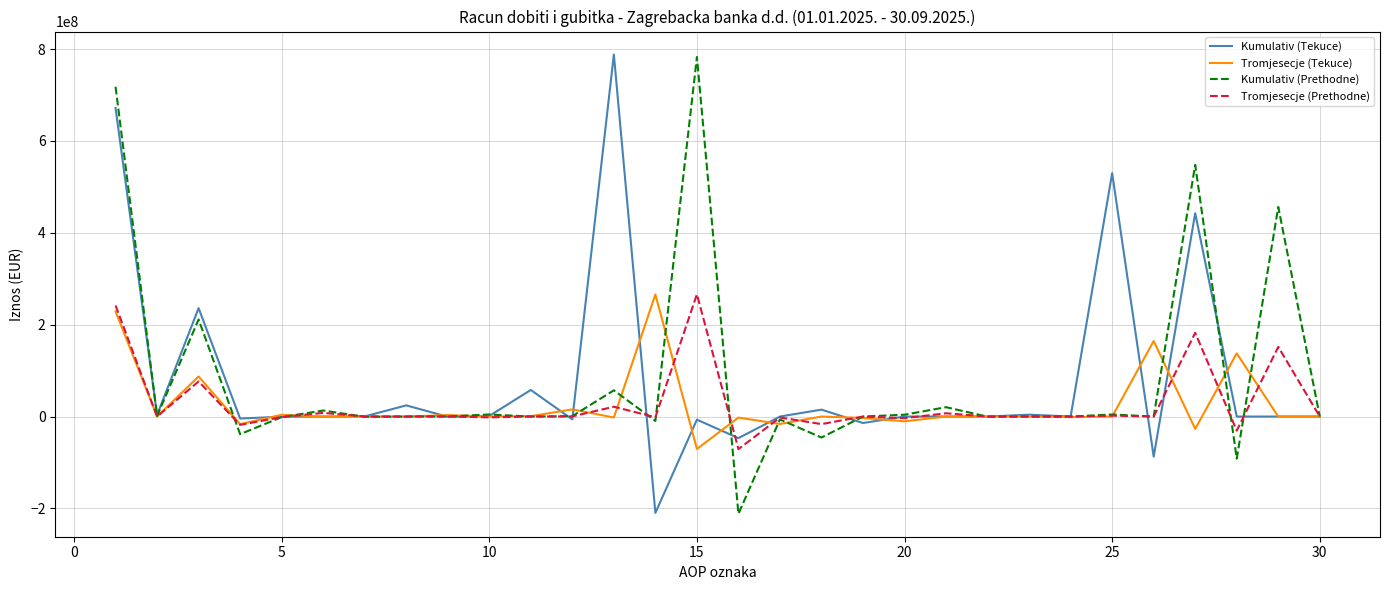

Does the chart have visible grid lines?

Yes